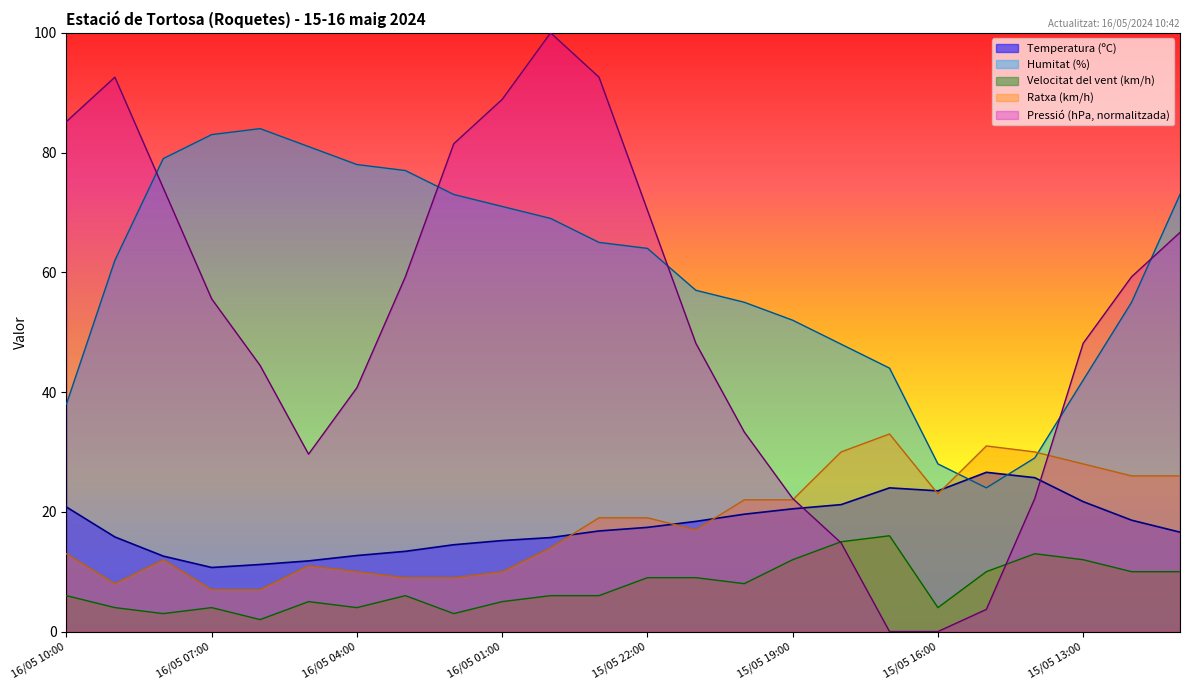

Which series changed the most between 16/05 00:00 and 15/05 15:00?

Pressió (hPa)